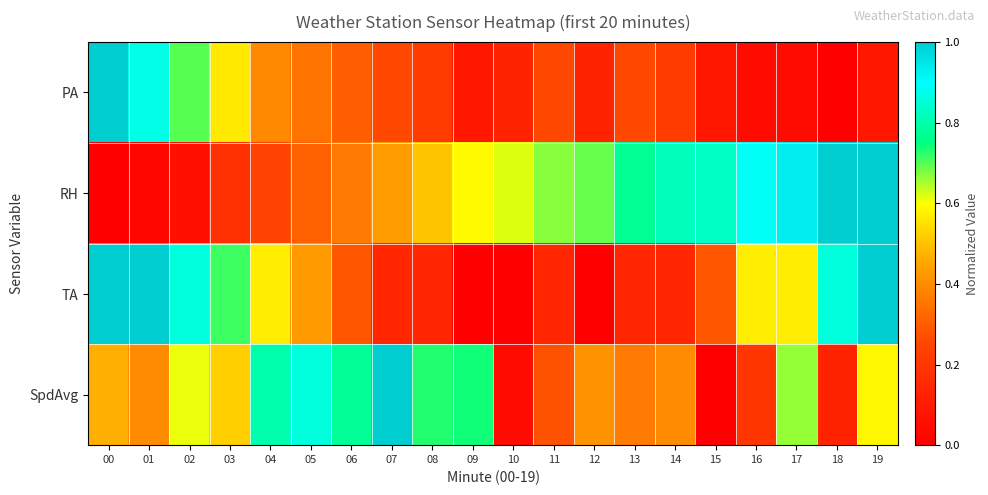

Which category has the lowest value across all series?

18